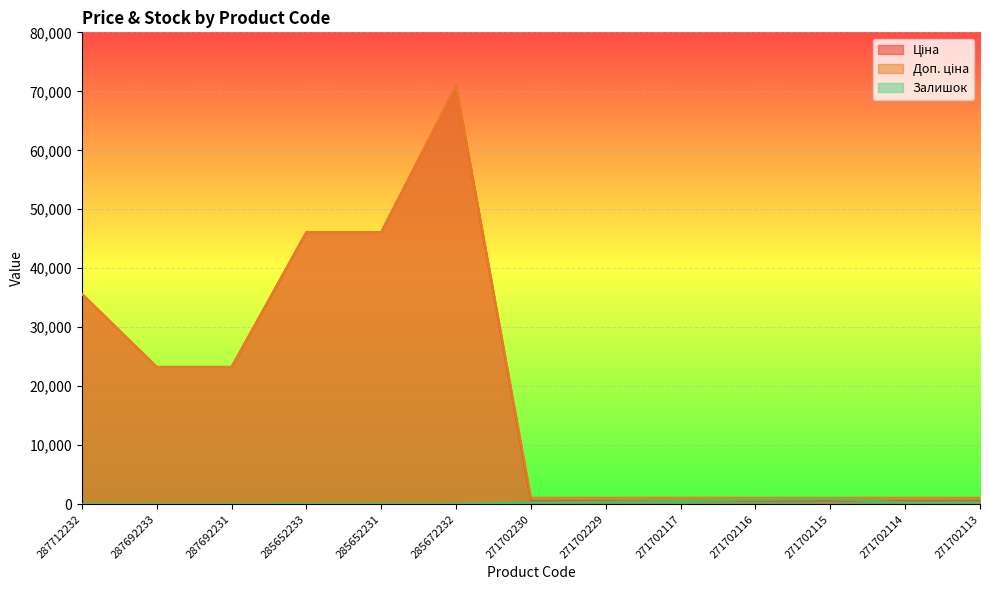

Which has a higher value, 285672232 or 285652231?

285672232